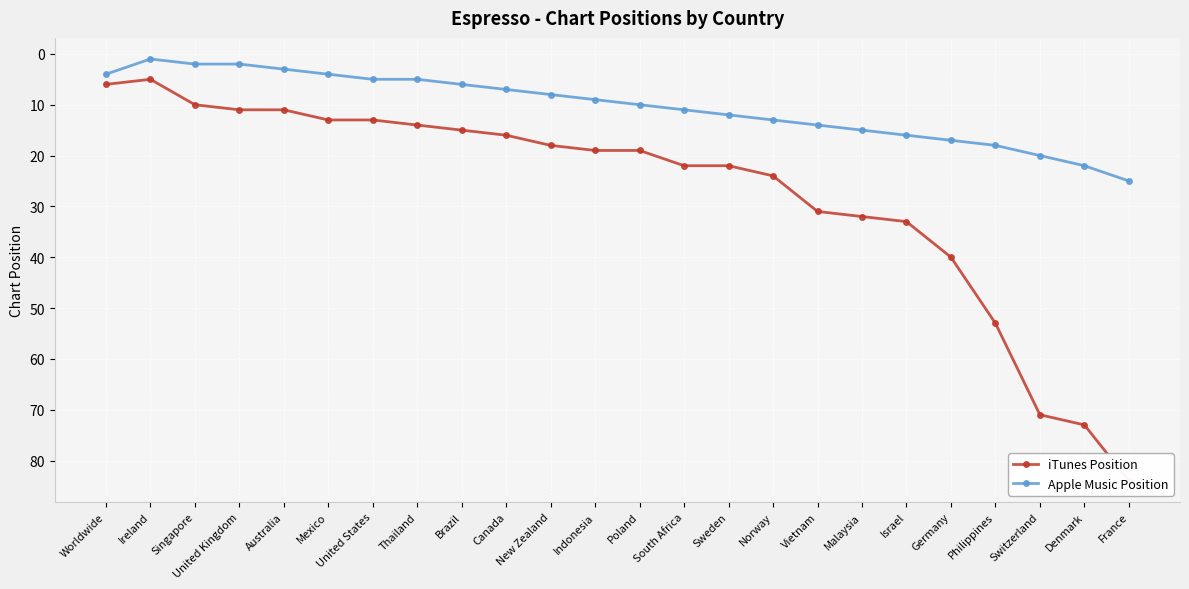

What are all the series names shown in the legend?

iTunes Position, Apple Music Position